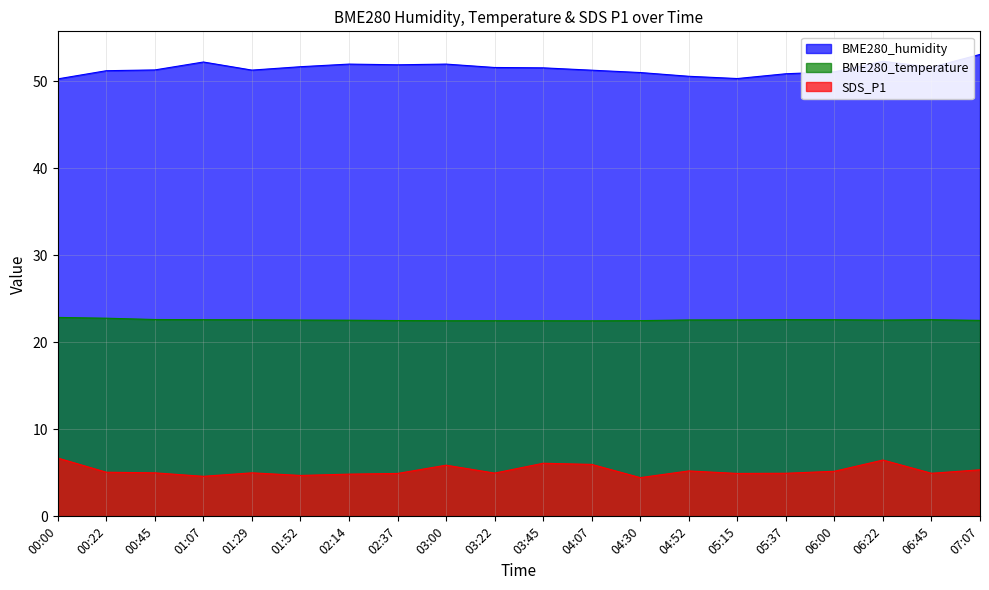

True or false: BME280_temperature and SDS_P1 intersect in this chart.

False